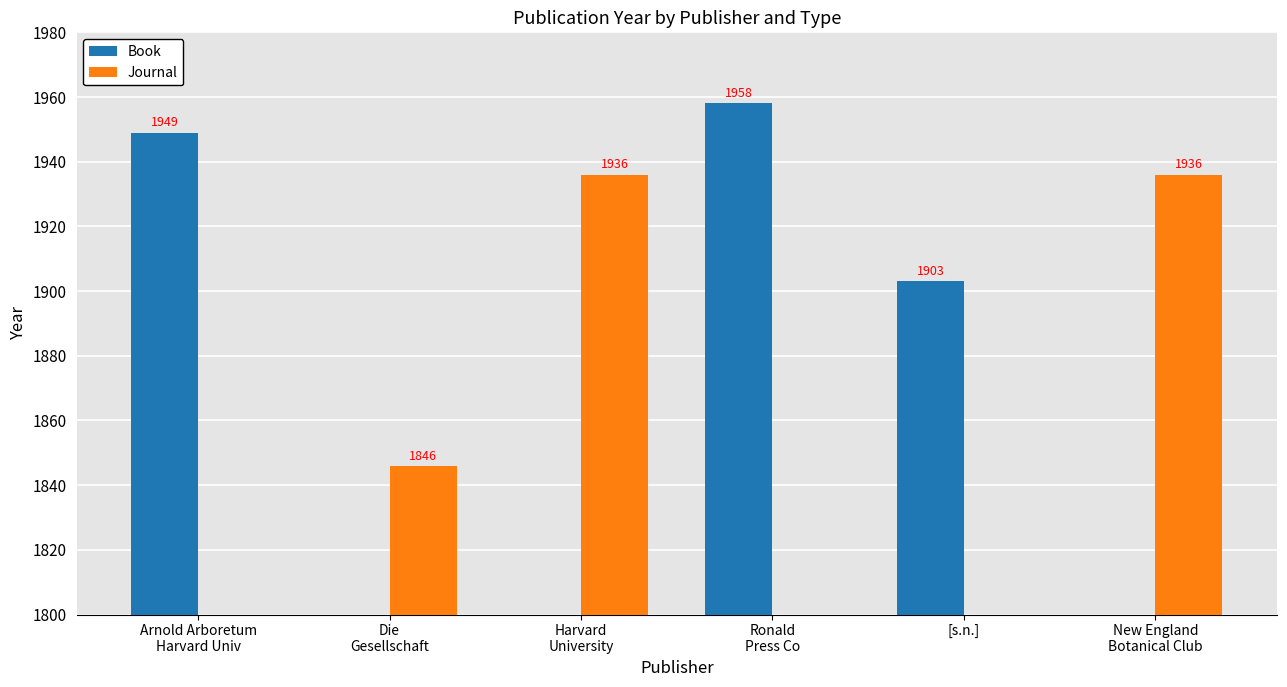

How many data points does each series have?

6